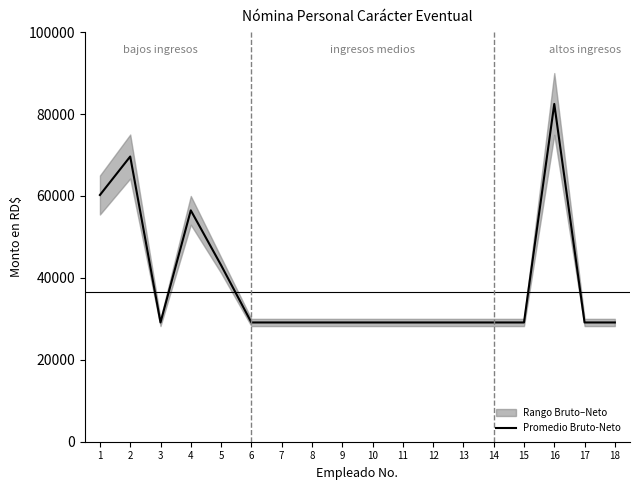

What is the sum of the values at 9 and 6?

58227.0